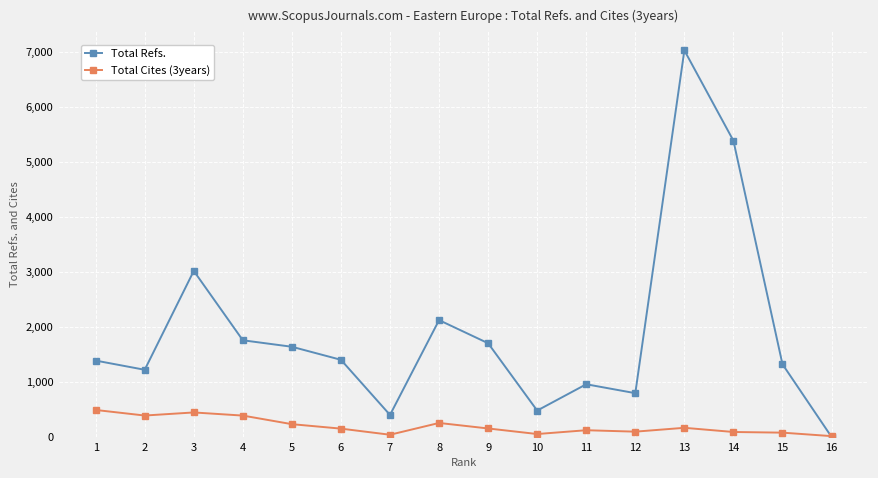

Where is Total Refs. nearest to the value 3510?

3